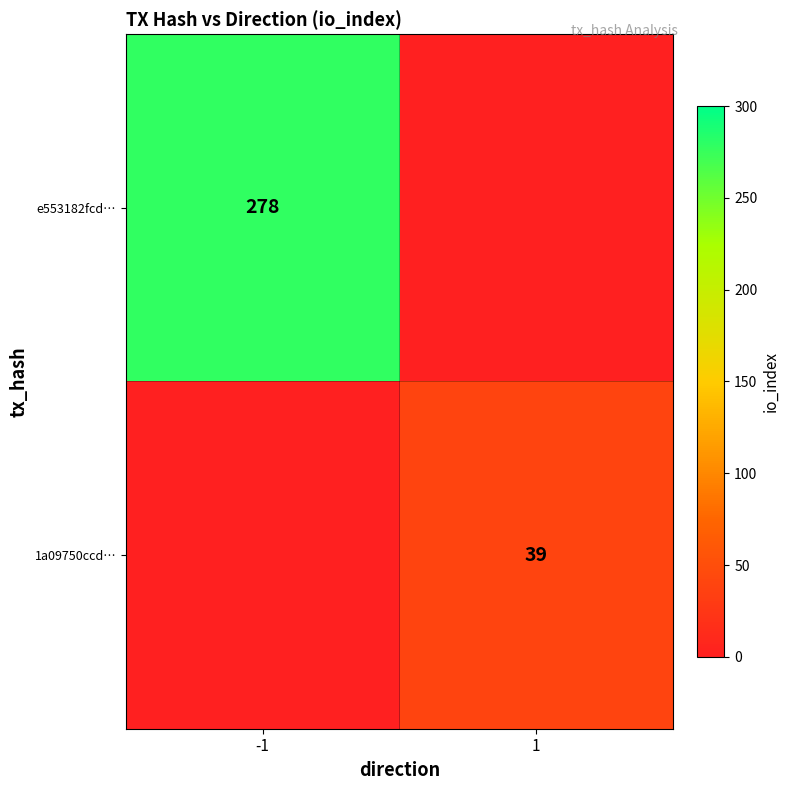

Is the value of 1a09750ccd… at 1 greater than the value of e553182fcd… at -1?

No